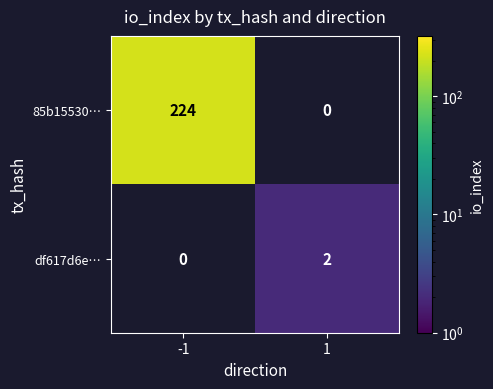

Is the value of 85b15530… at -1 greater than the value of df617d6e… at 1?

Yes